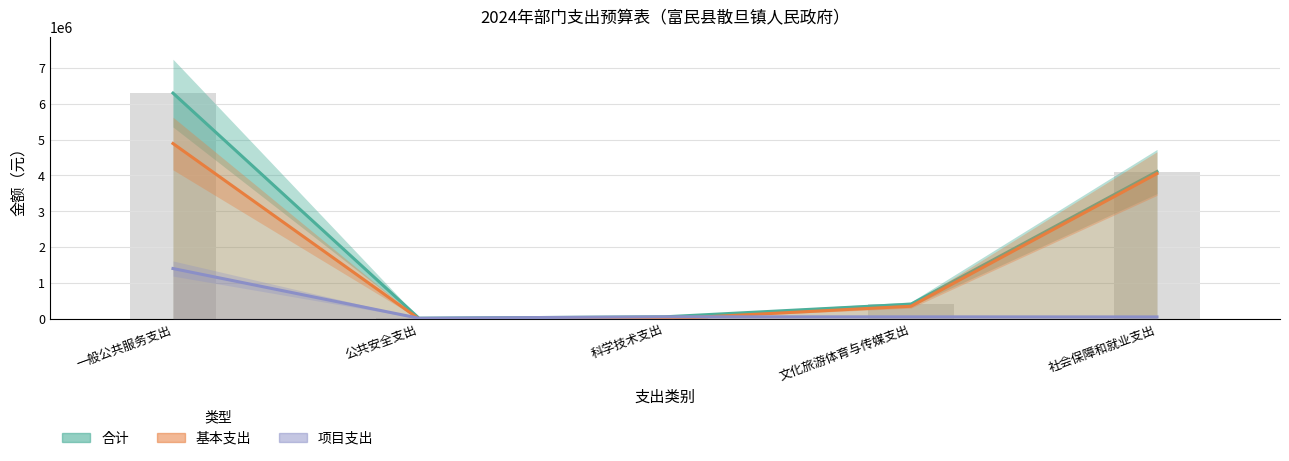

The value of 项目支出 at 文化旅游体育与传媒支出 is 99351.3. True or false?

False